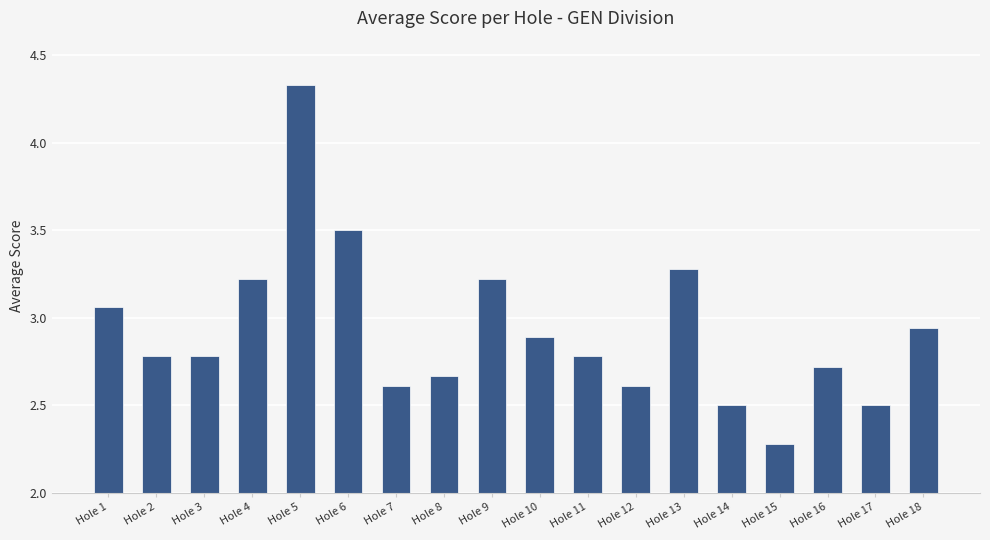

The chart shows a value of 2.1 at Hole 9. True or false?

False